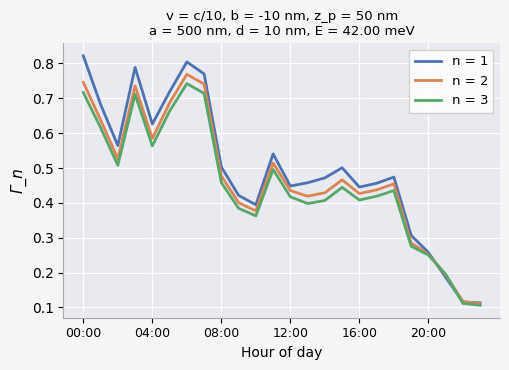

Is this an area chart (filled region under the line)?

No